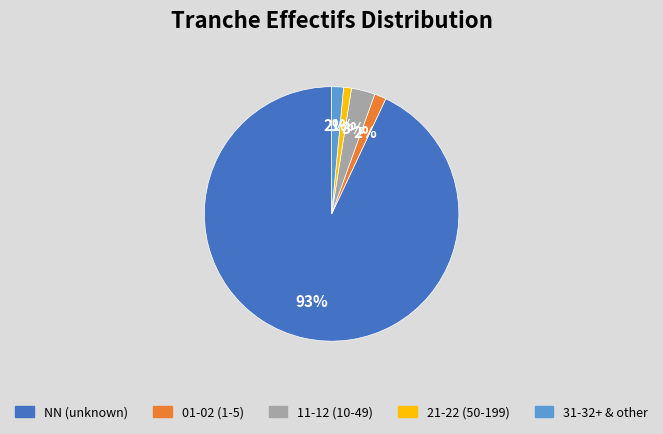

Is there any slice that represents more than half of the pie?

Yes